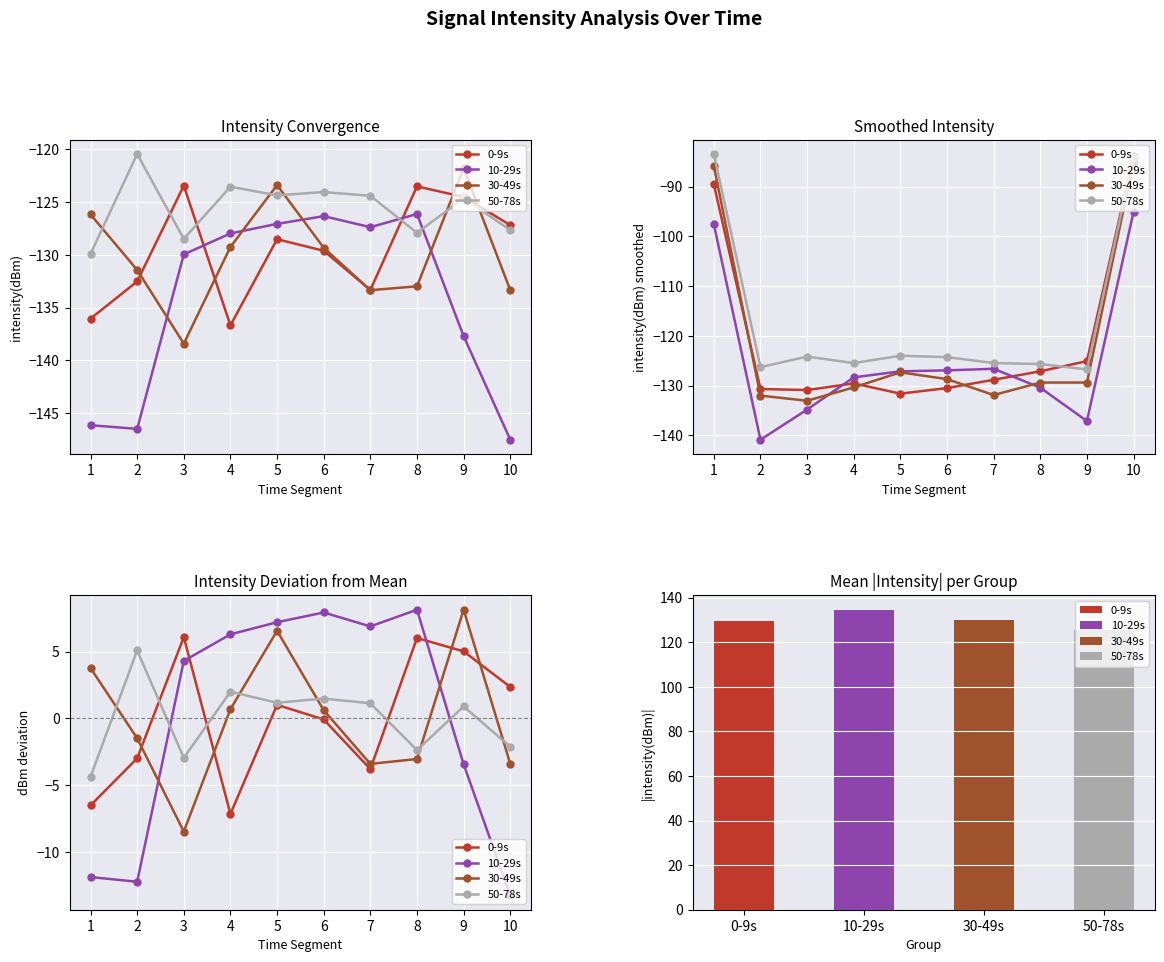

What is the difference between the highest and lowest values at 6?

8.0